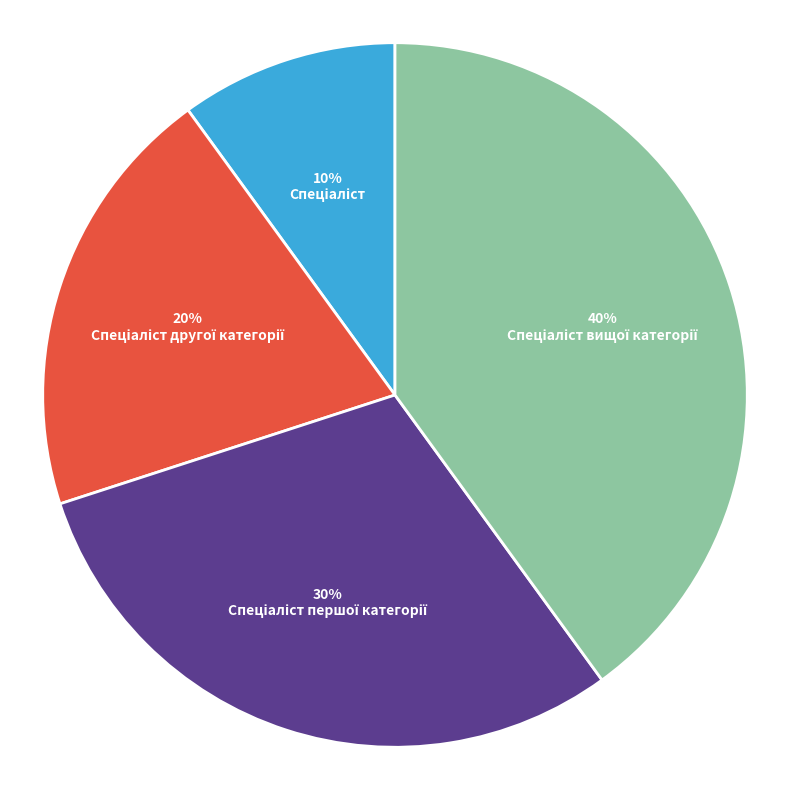

Is there a majority slice in this chart?

No